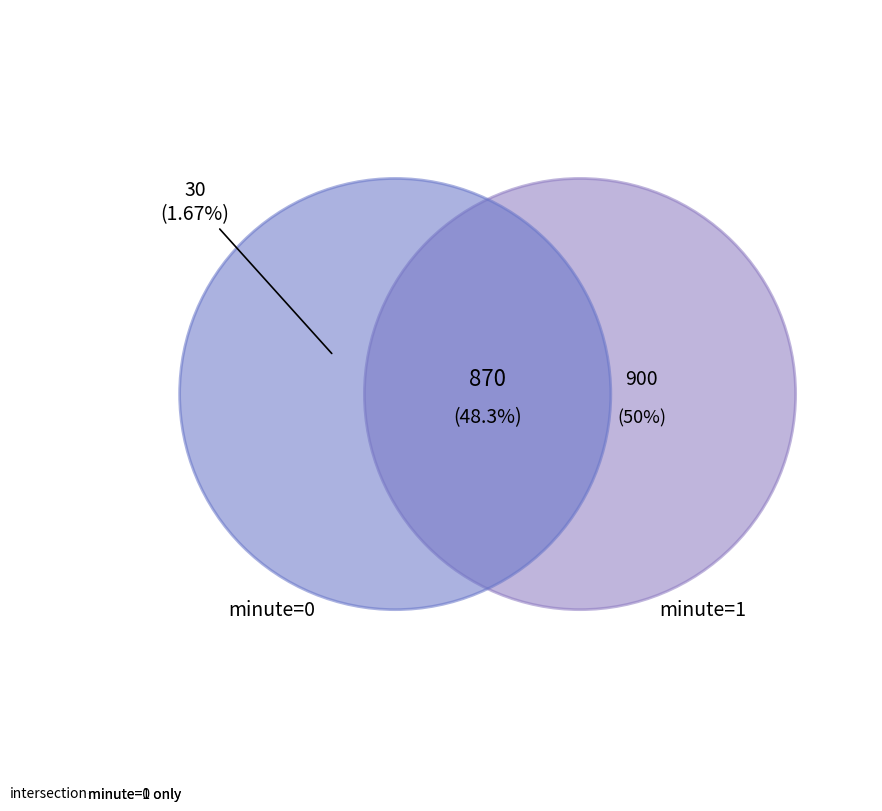

What is the ratio of the value at intersection to the value at minute=0 only?

29.0